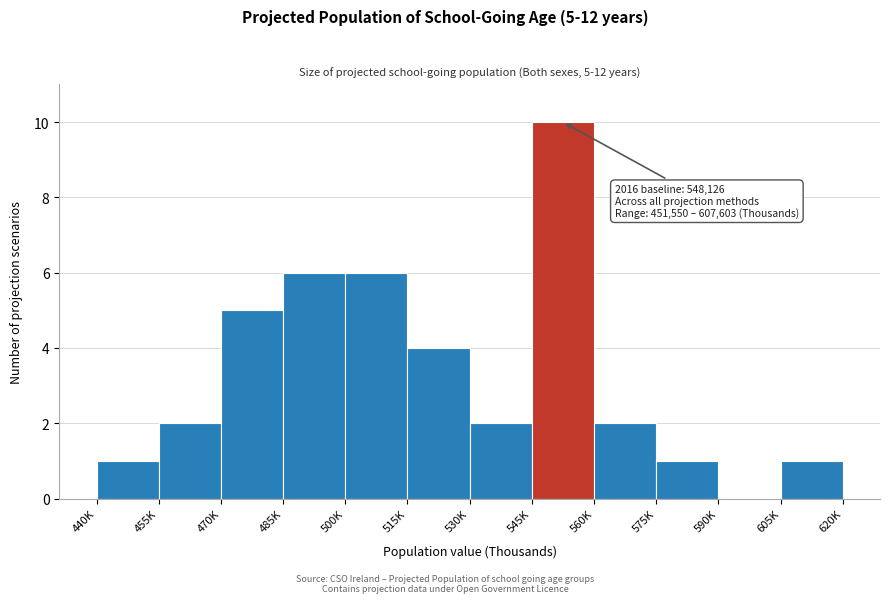

Reading left to right, transcribe all the data shown in this chart.

440K=1	455K=2	470K=5	485K=6	500K=6	515K=4	530K=2	545K=10	560K=2	575K=1	590K=0	605K=1